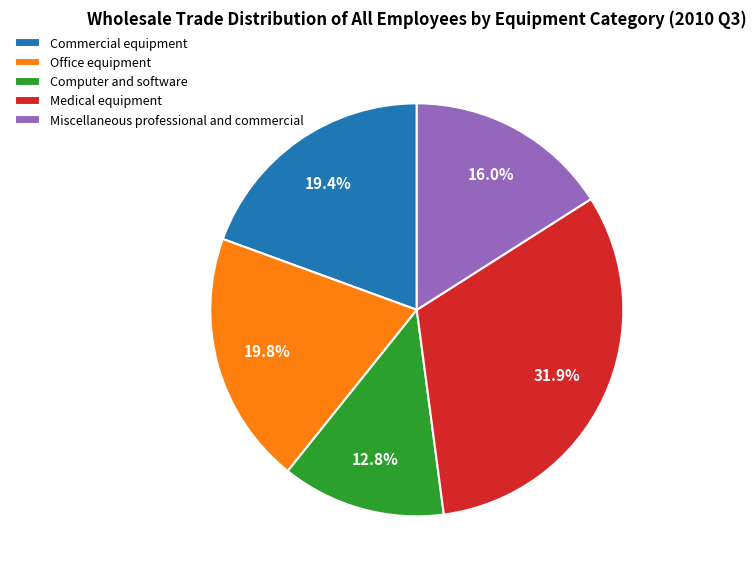

Which category has the smallest portion of the pie?

Computer and software